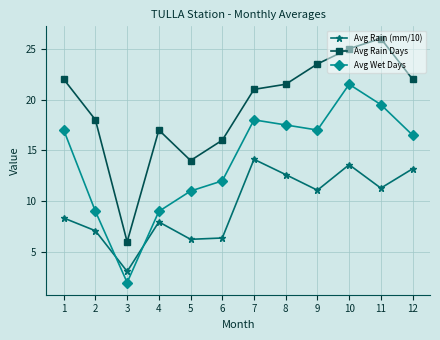

Which series changed the most between 6 and 12?

Avg Rain (mm/10)